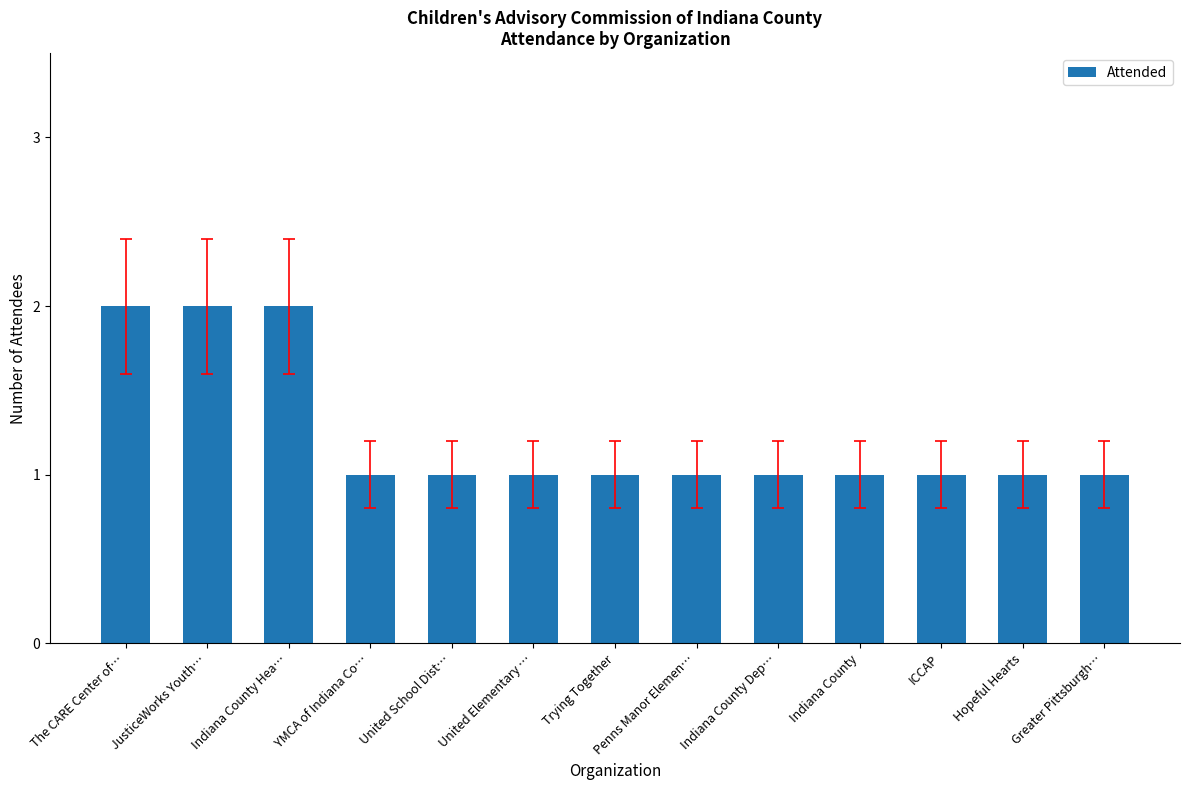

How many series are shown in this chart?

1